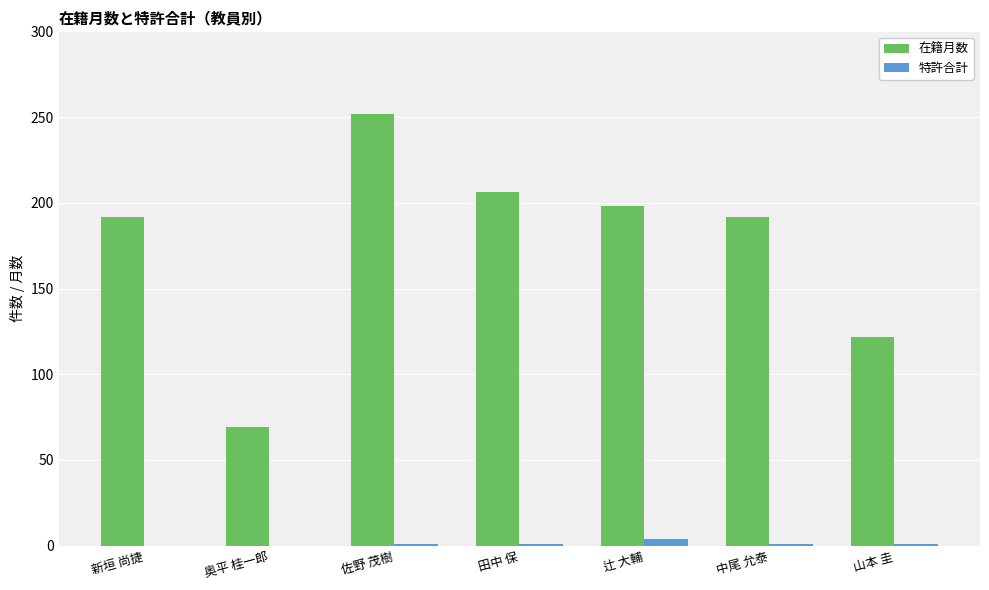

How many distinct data groups are displayed?

2